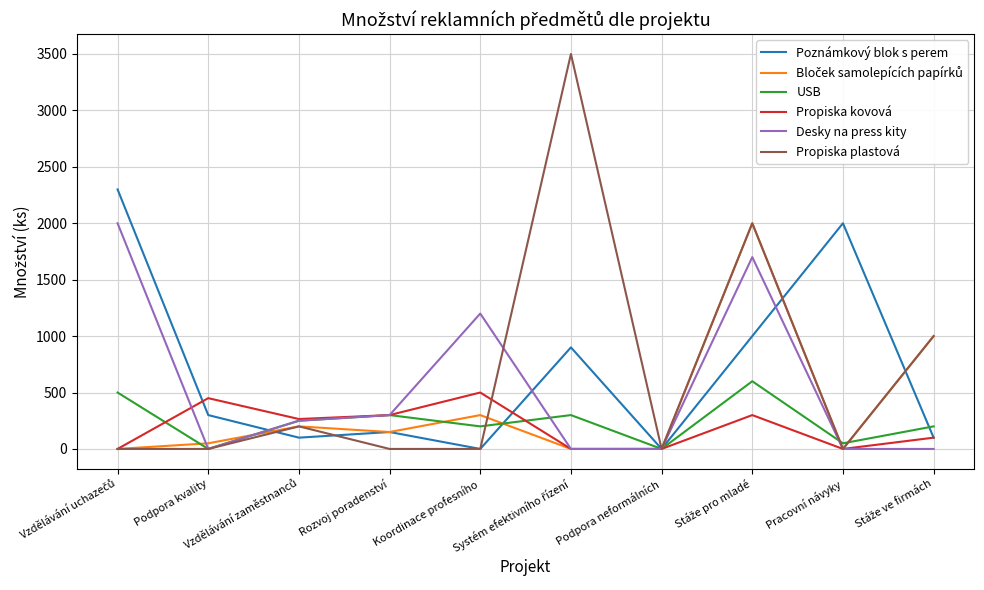

Which series has the largest range (max minus min)?

Propiska plastová